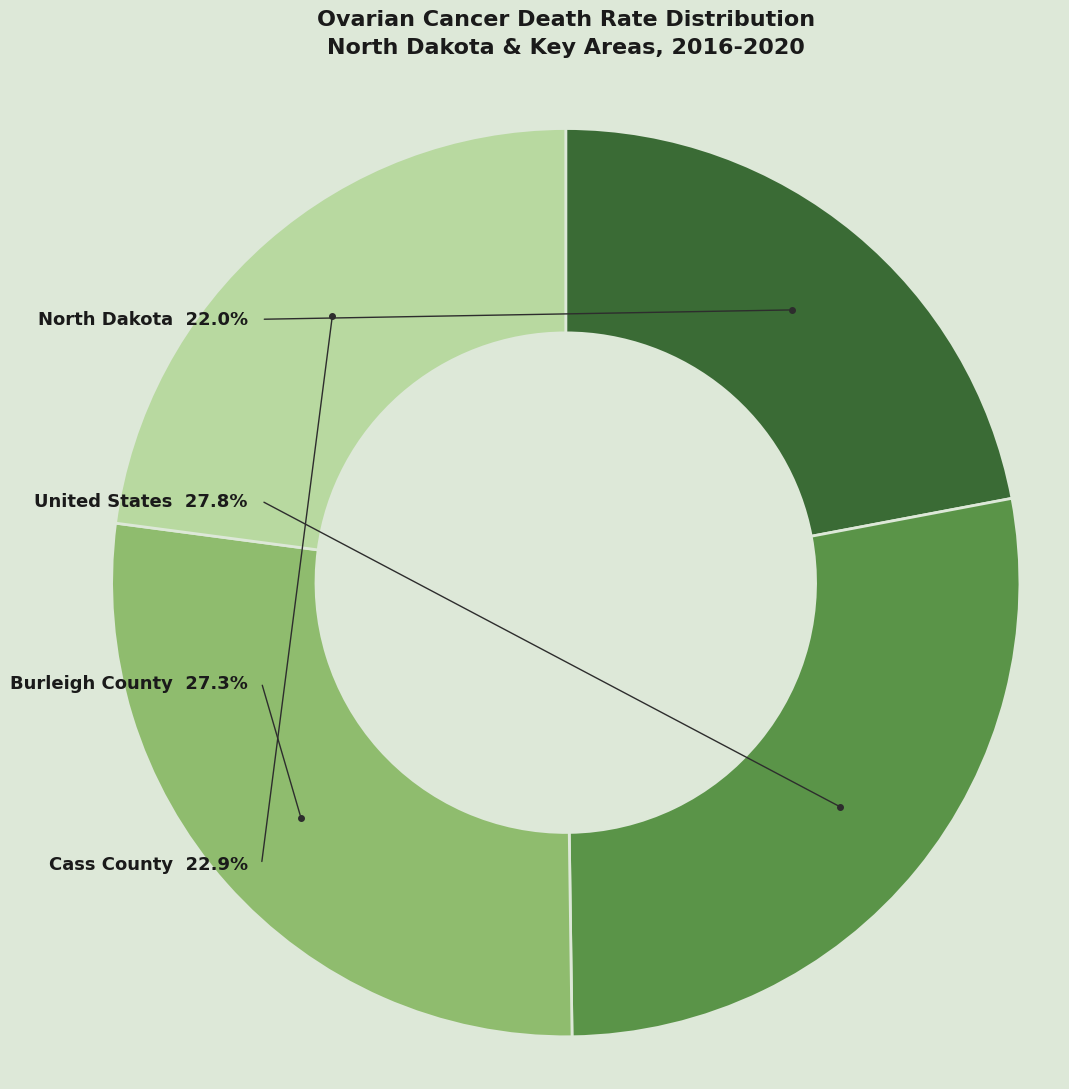

Approximately how many times larger is the value at North Dakota compared to Cass County?

1.0